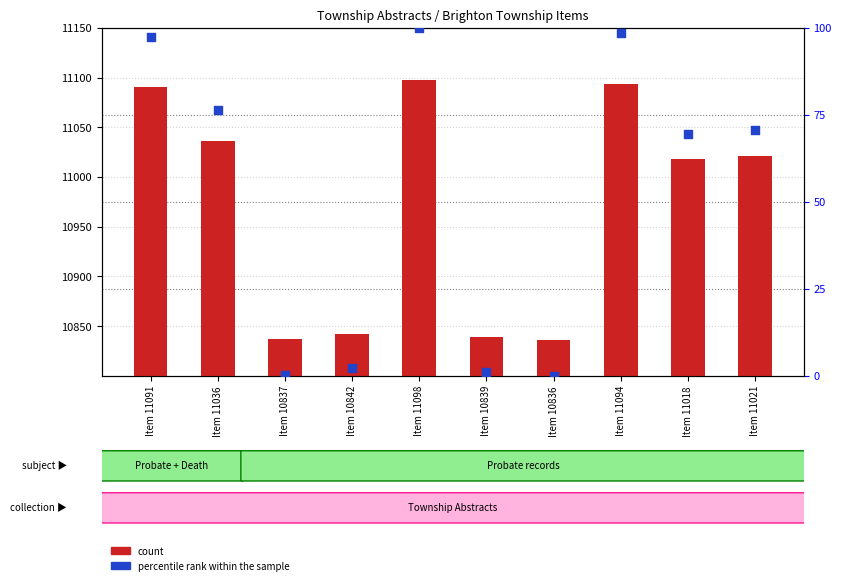

Which series contains the lowest Y value?

percentile rank within the sample